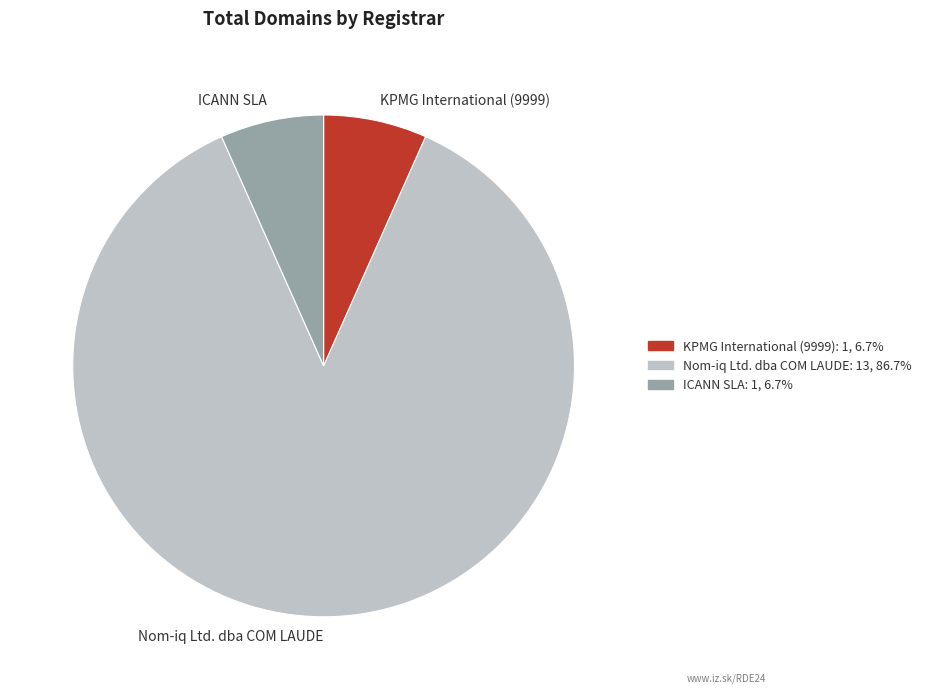

Is it true that ICANN SLA is 19% of the pie?

False